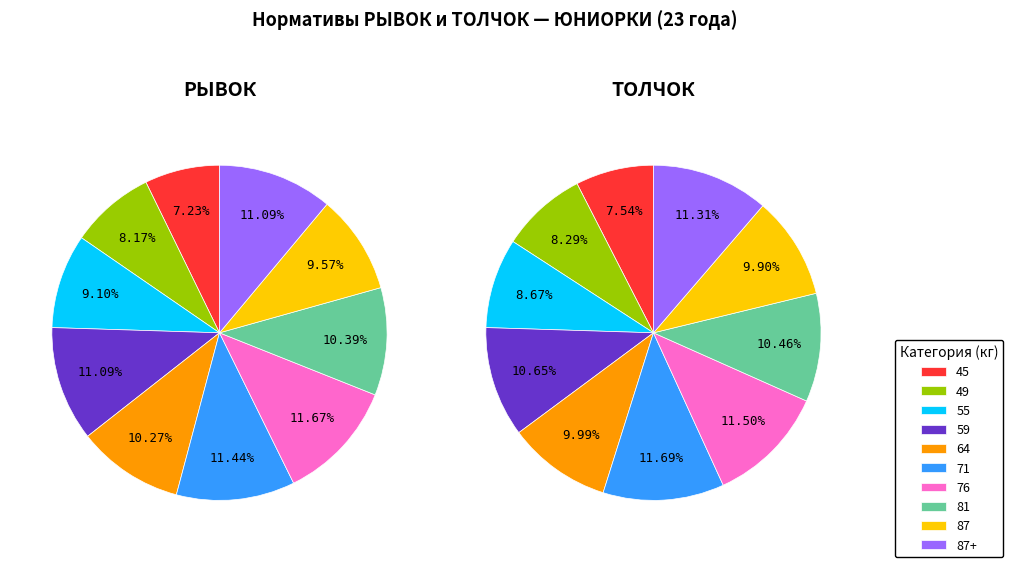

Which category has the smallest portion of the pie?

45